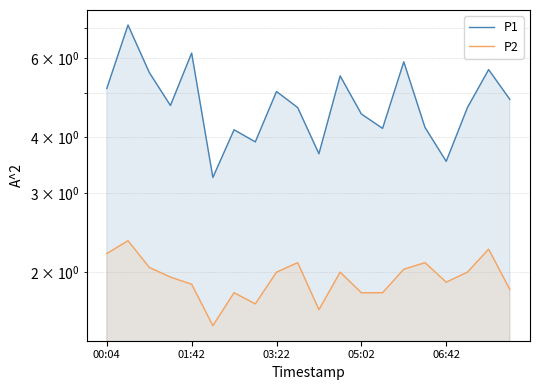

How many interior local peaks does the P1 series have?

7